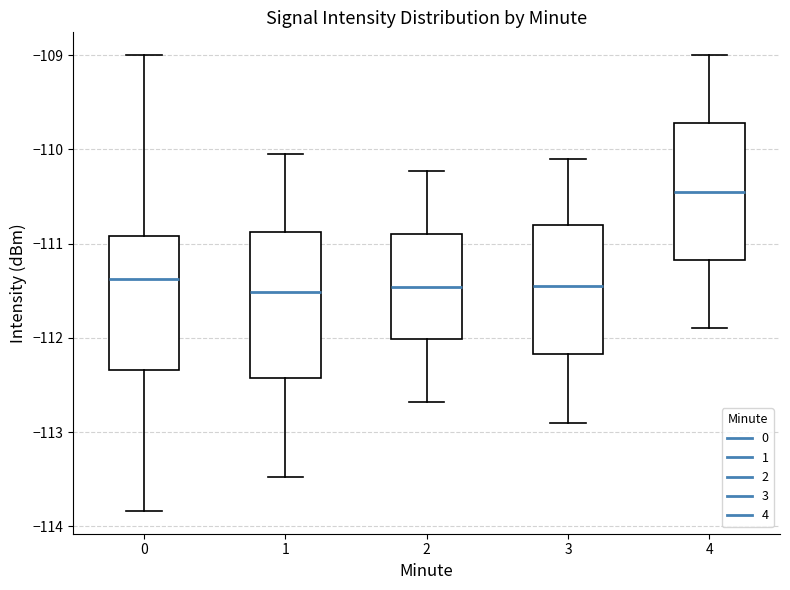

Reading left to right, transcribe this box plot: for each box, give where its median line is, the range the box spans, and where its two whiskers end, as read against the y-axis. The values are not printed on the chart, so give them approximately, as read against the axis.

0: median -111.4, box -112.3 to -110.9, whiskers -113.8 to -109.0
1: median -111.5, box -112.4 to -110.9, whiskers -113.5 to -110.1
2: median -111.5, box -112.0 to -110.9, whiskers -112.7 to -110.2
3: median -111.4, box -112.2 to -110.8, whiskers -112.9 to -110.1
4: median -110.4, box -111.2 to -109.7, whiskers -111.9 to -109.0